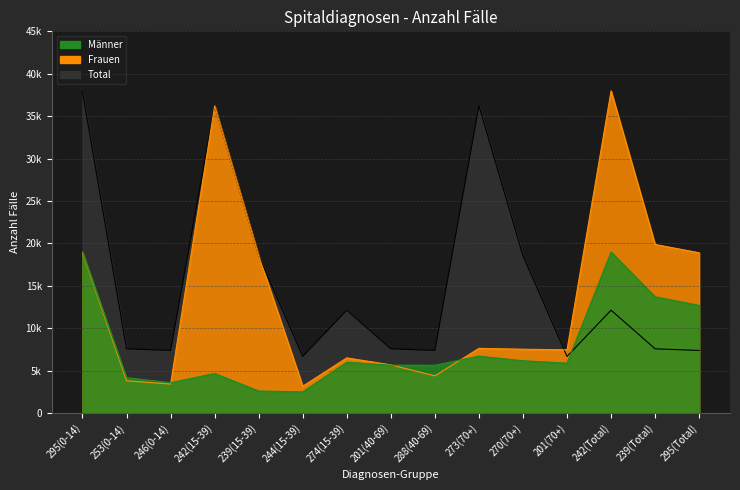

True or false: Total has a value of 1565 at 201(40-69).

False